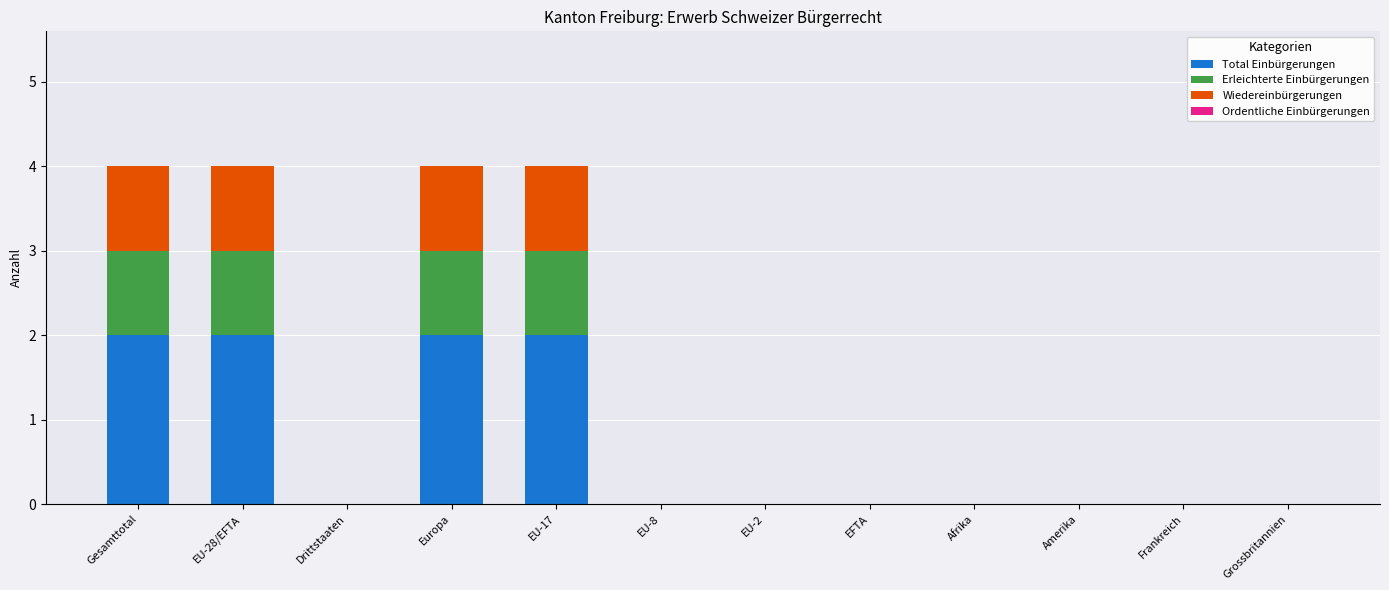

Is it true that Total Einbürgerungen equals 2 at Gesamttotal?

True